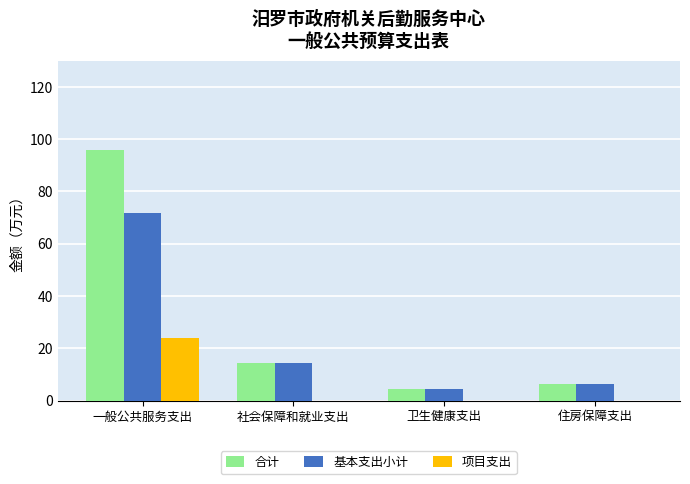

What is the average value of the 项目支出 series?

6.0